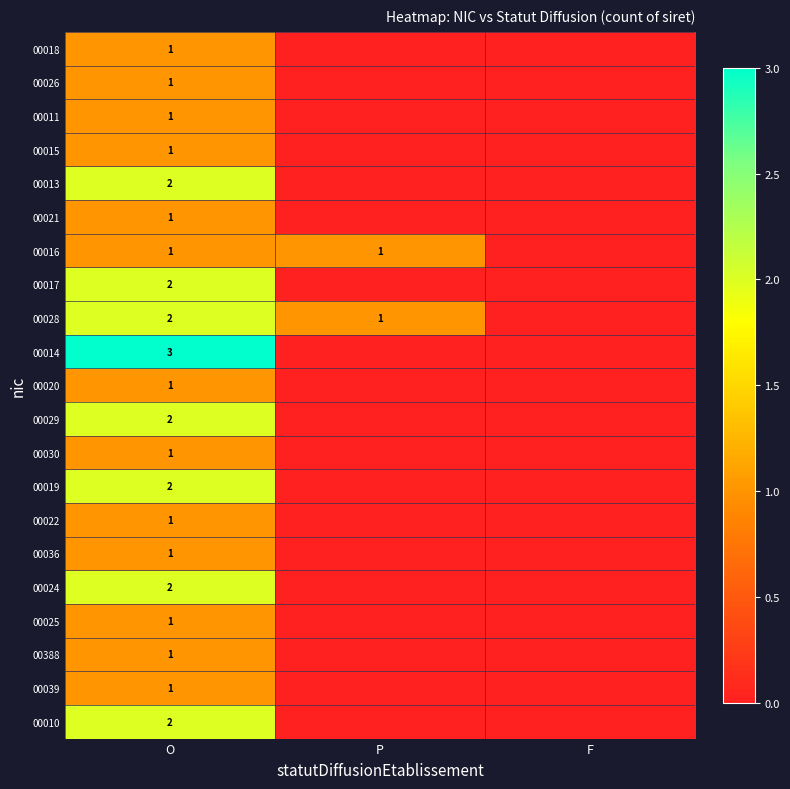

Is it true that 00016 equals 2 at O?

False